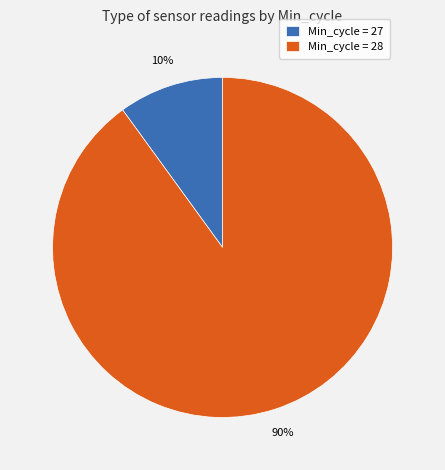

To the nearest percent, what portion does Min_cycle = 28 represent?

90%